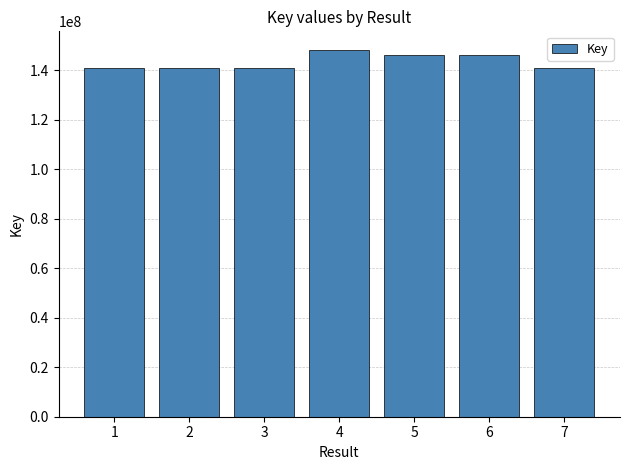

What is the minimum value shown in the chart?

141014570